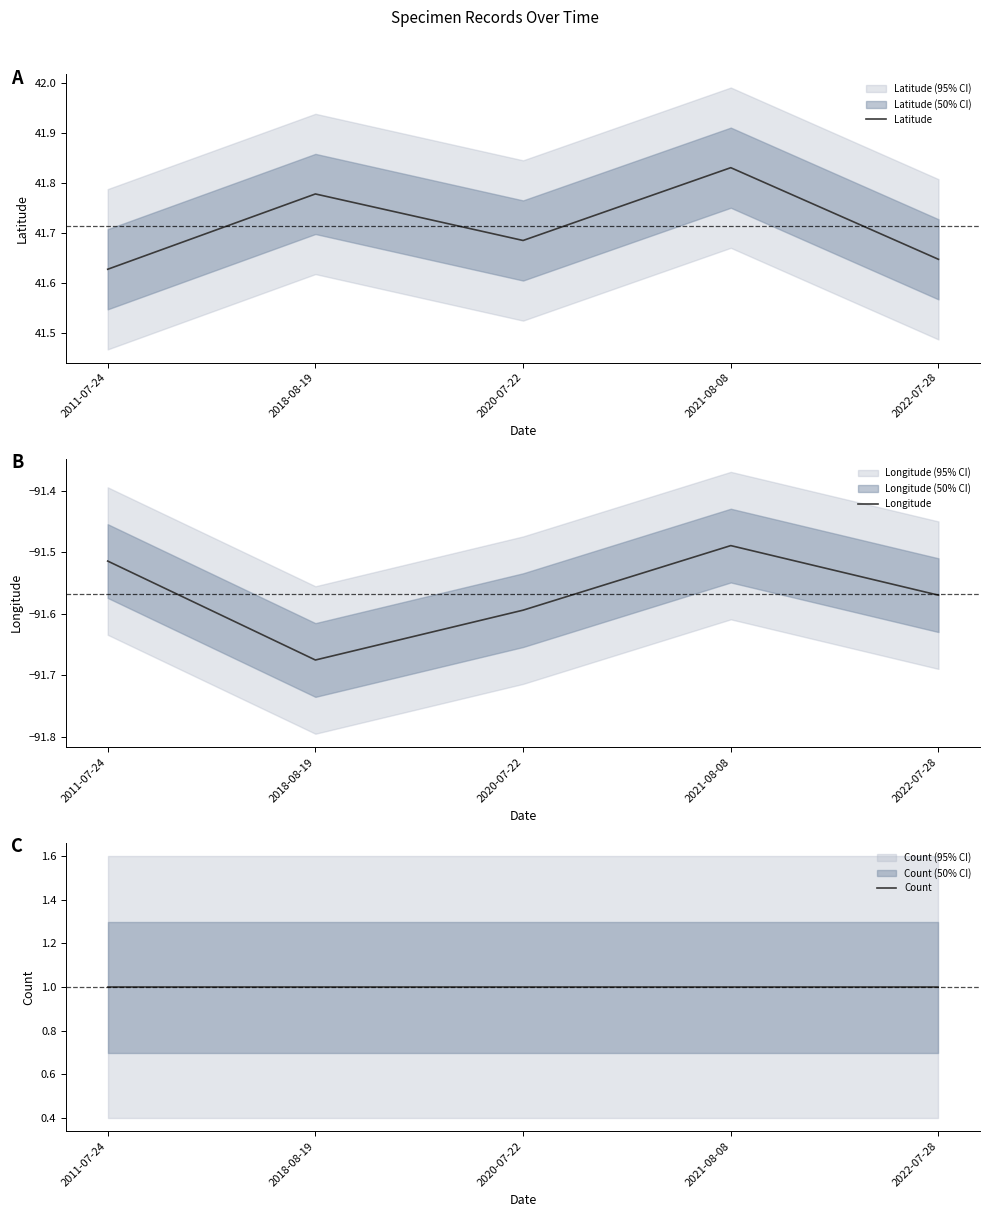

Which series has the largest total across all categories?

Latitude